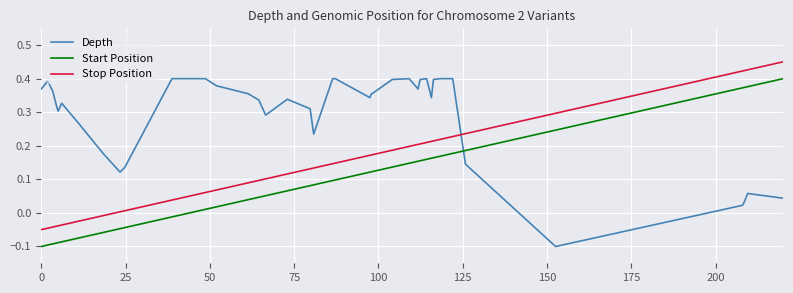

How many lines are shown in the chart?

3